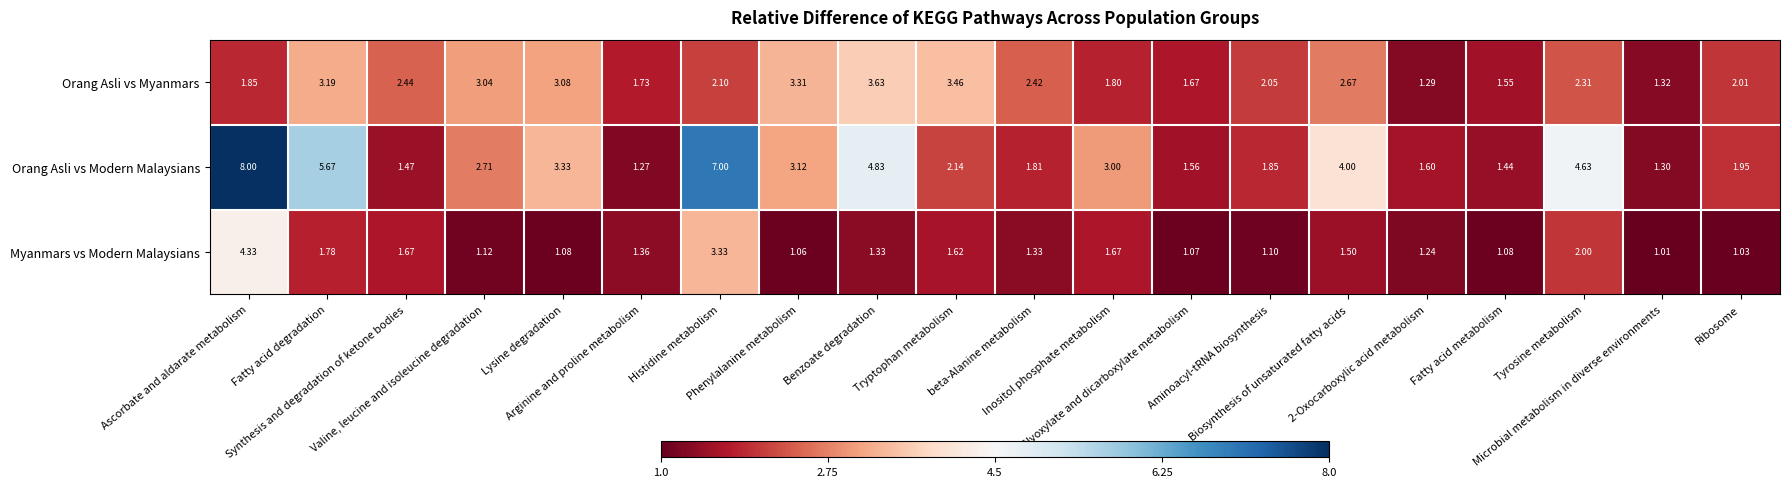

Which series has the largest total across all categories?

Orang Asli vs Modern Malaysians